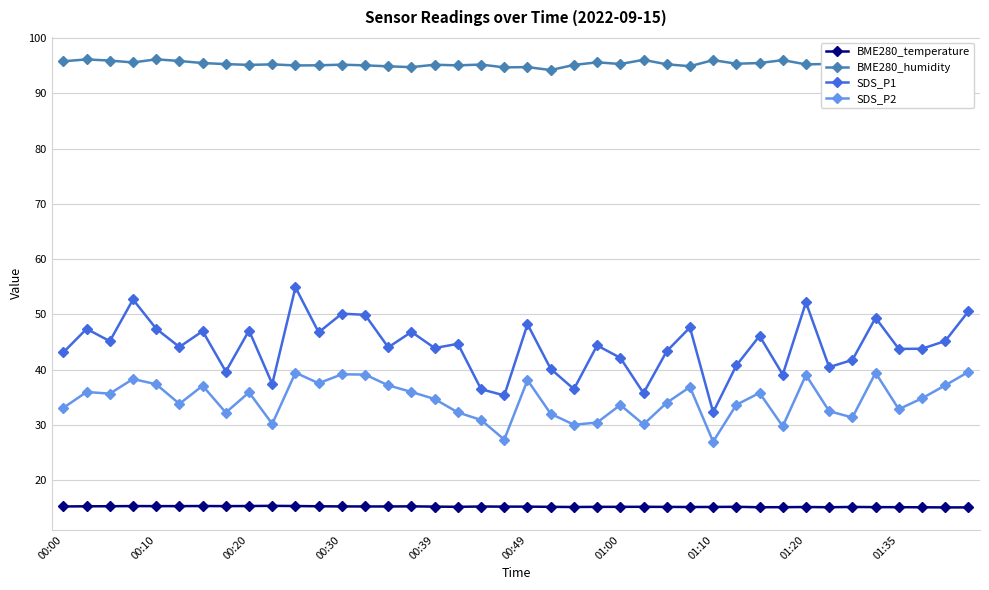

True or false: SDS_P1 and BME280_temperature intersect in this chart.

False